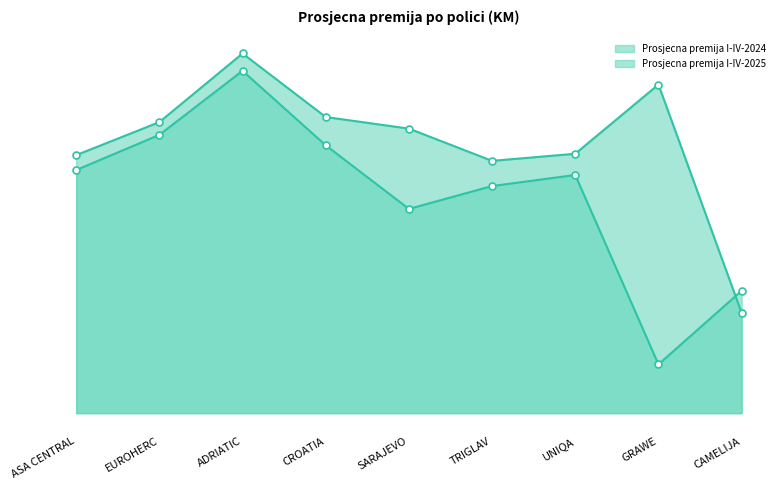

Rank the series by their maximum value, from lowest to highest.

Prosjecna premija I-IV-2024, Prosjecna premija I-IV-2025